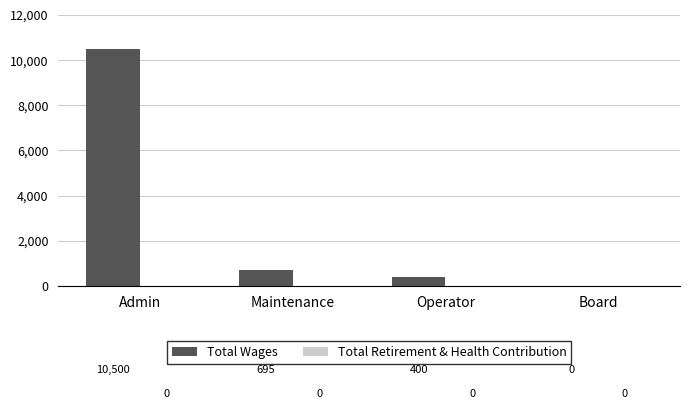

At which label is the value closest to 5250?

Maintenance